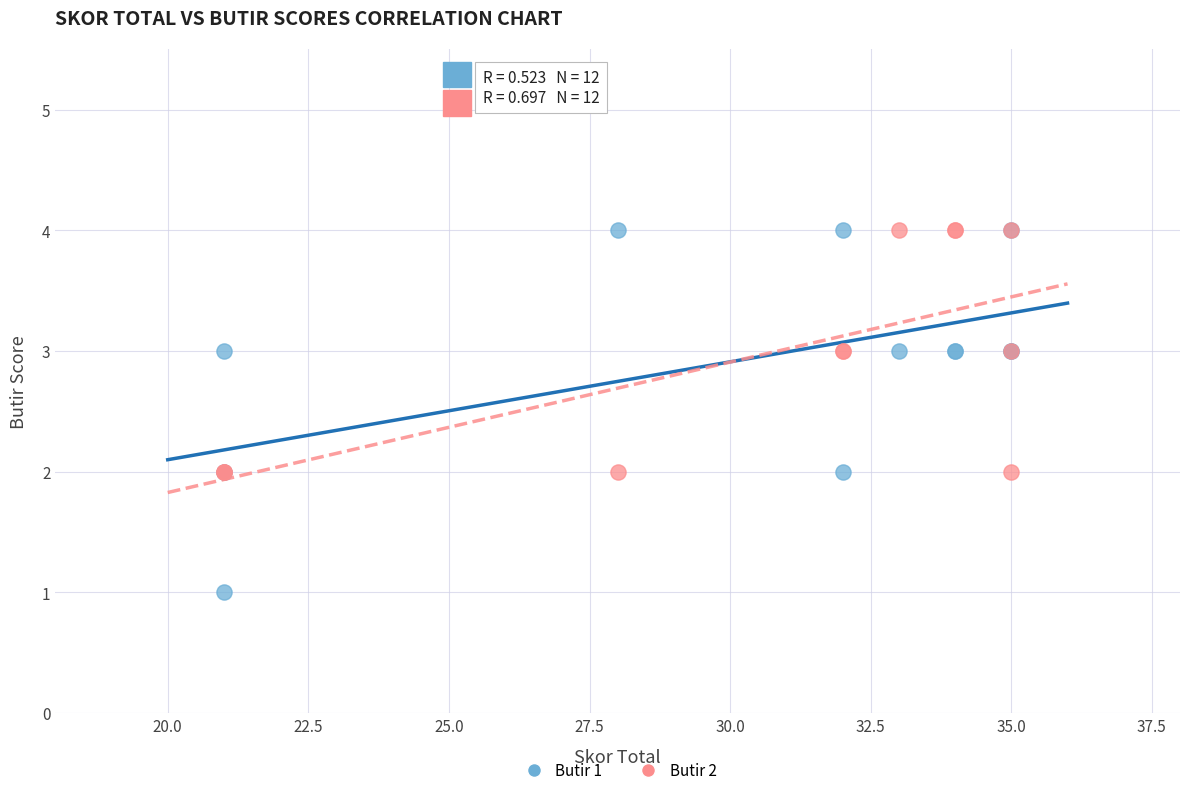

Which series contains the lowest Y value?

Butir 1